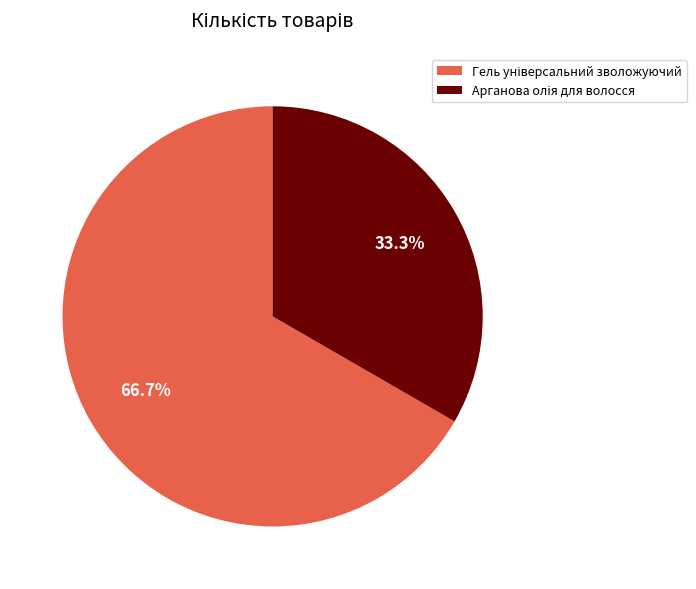

Does any single category account for the majority?

Yes